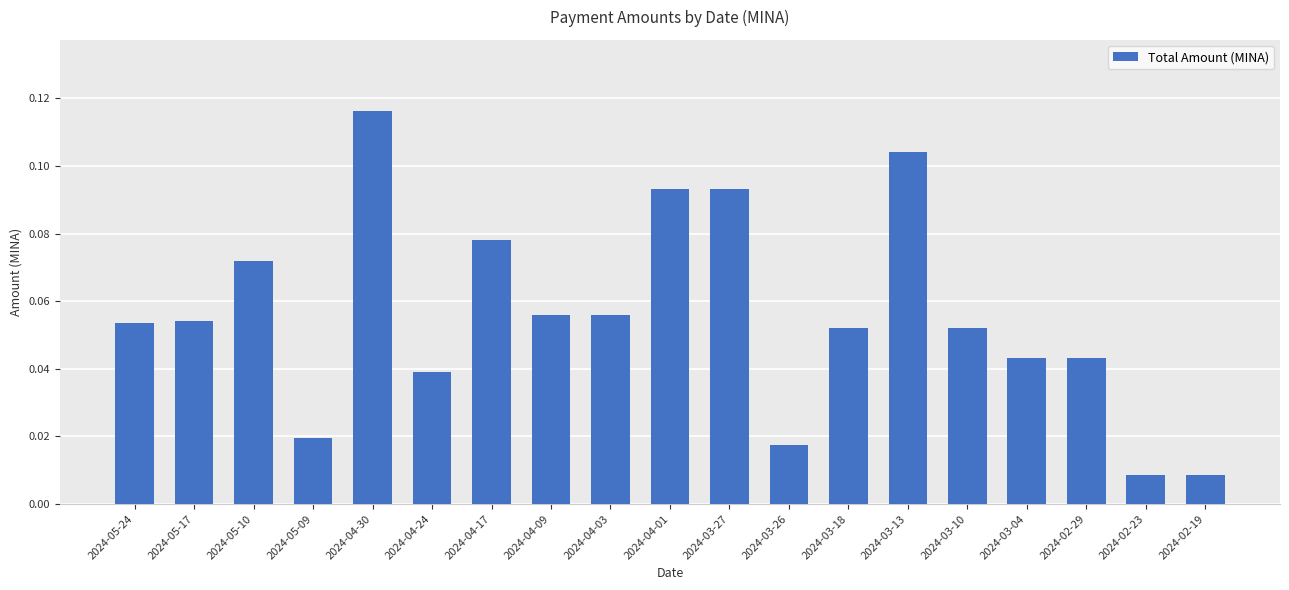

Does the chart contain stacked bars?

No